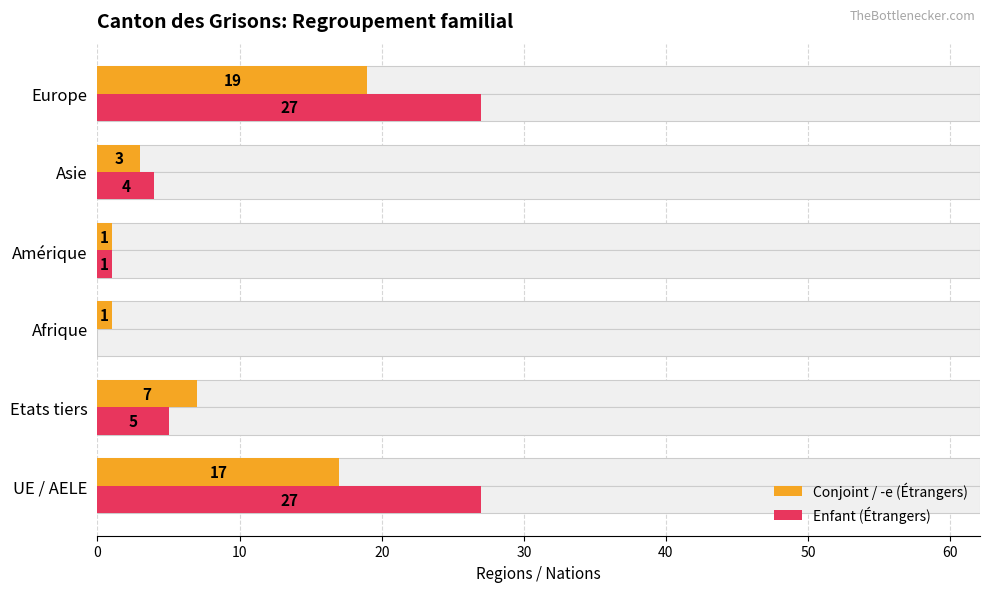

Reading left to right, transcribe all the data shown in this chart.

Conjoint / -e (Étrangers): 17	7	1	1	3	19
Enfant (Étrangers): 27	5	0	1	4	27